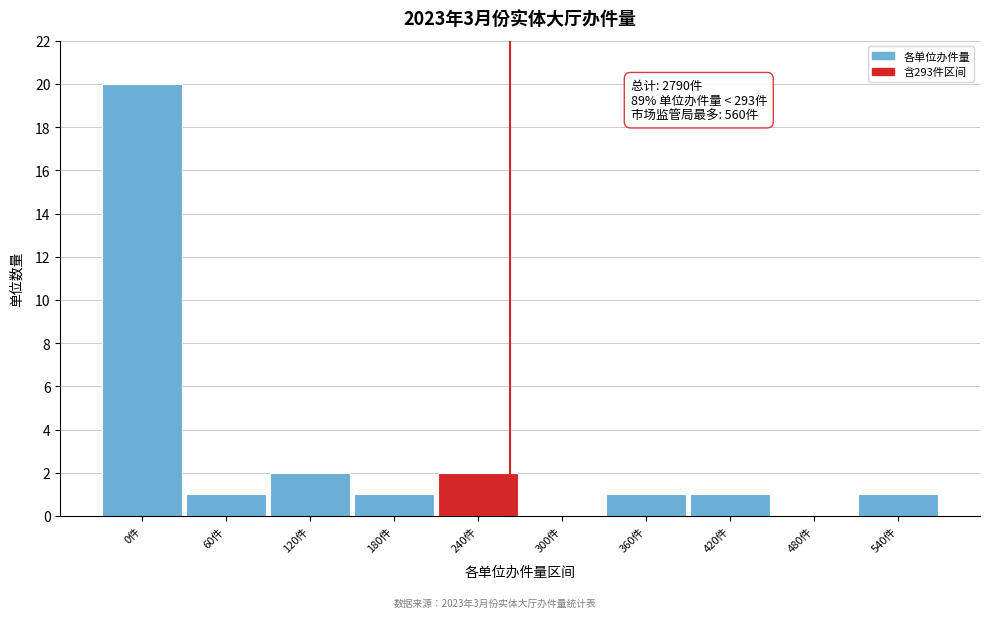

Reading left to right, transcribe all the data shown in this chart.

0件=20	60件=1	120件=2	180件=1	240件=2	300件=0	360件=1	420件=1	480件=0	540件=1